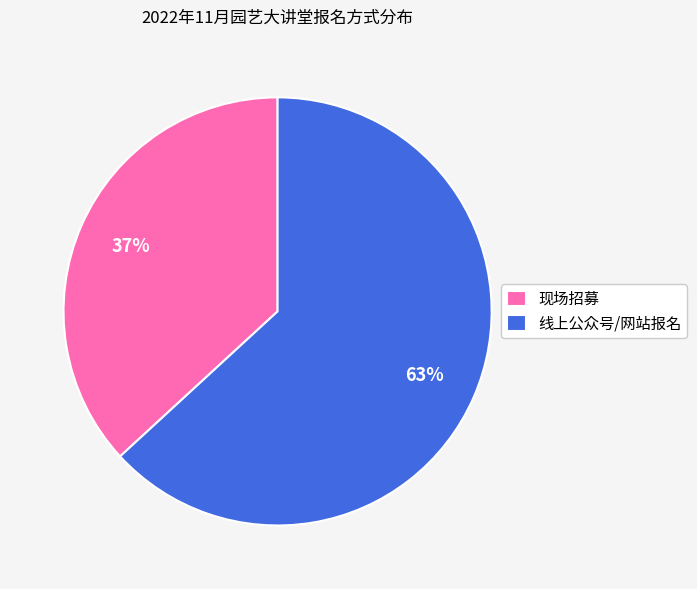

Which category has the smallest portion of the pie?

现场招募